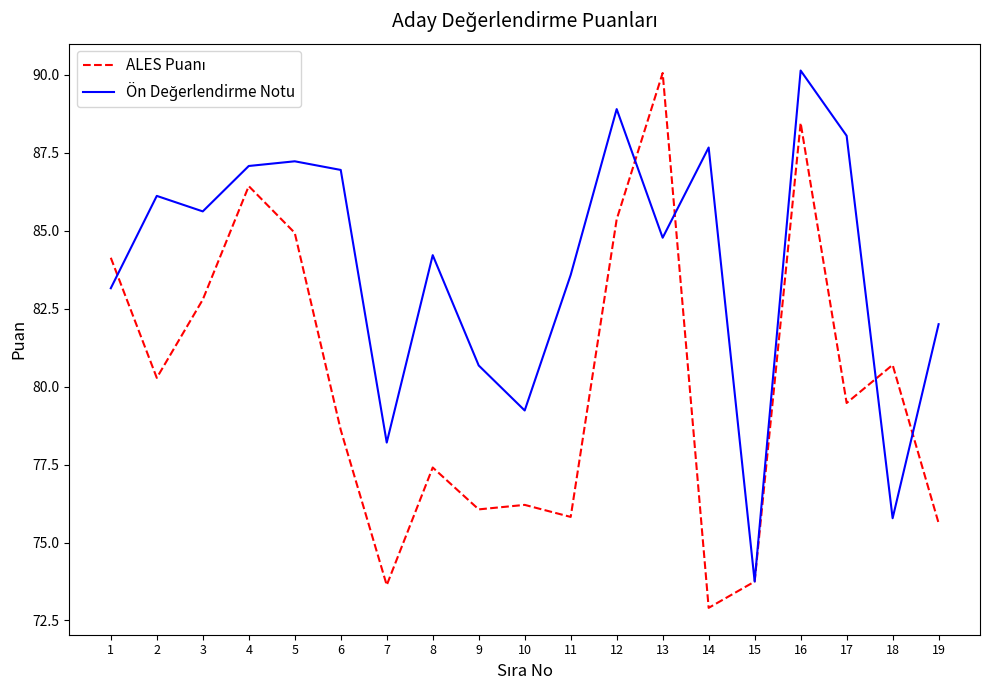

What is the minimum value shown in the chart?

72.9